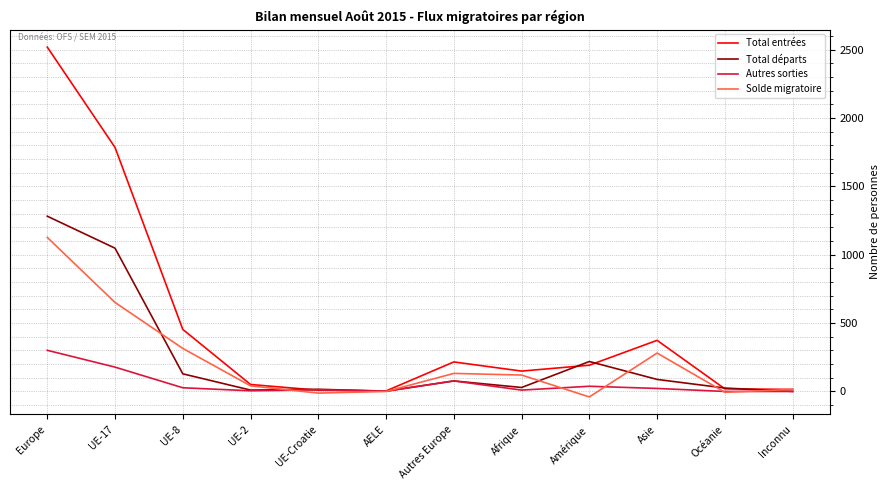

What is the highest value of the Solde migratoire series?

1127